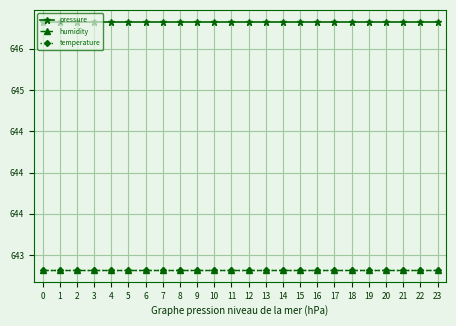

Does the chart display data point markers on the line(s)?

Yes